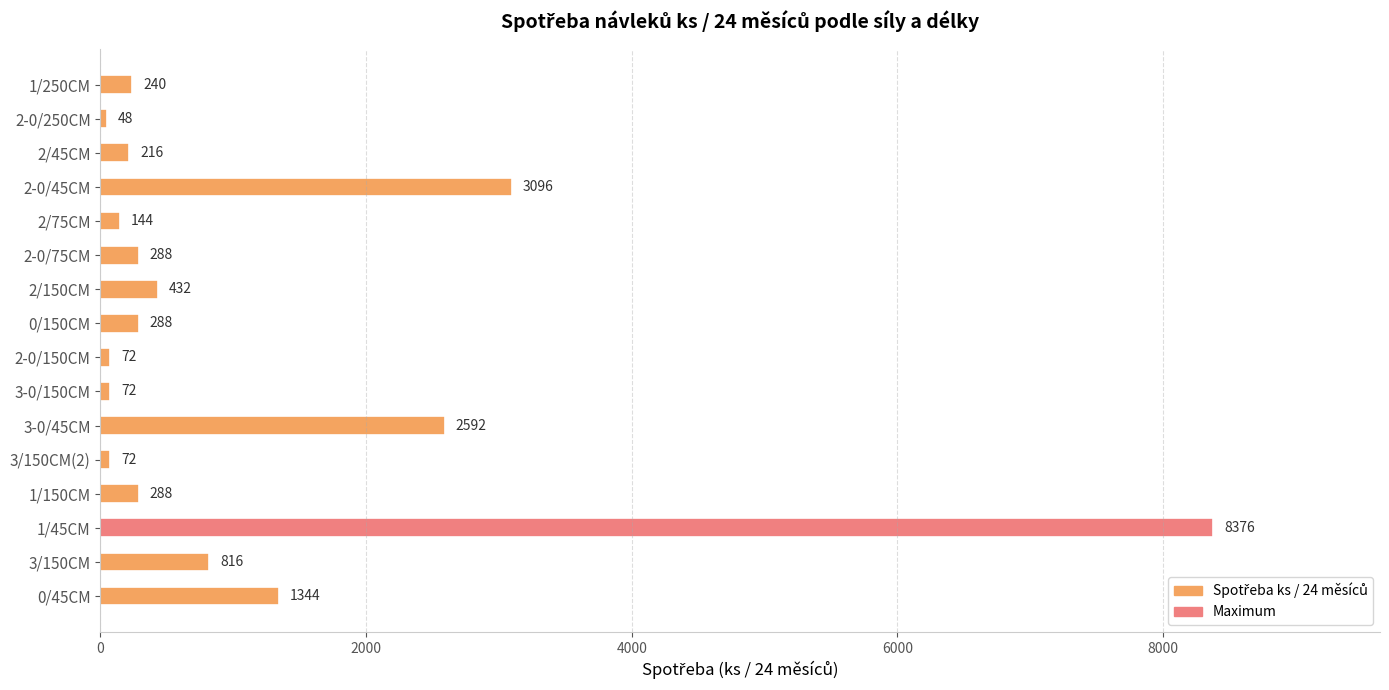

The value at 2-0/45CM is 1274. True or false?

False